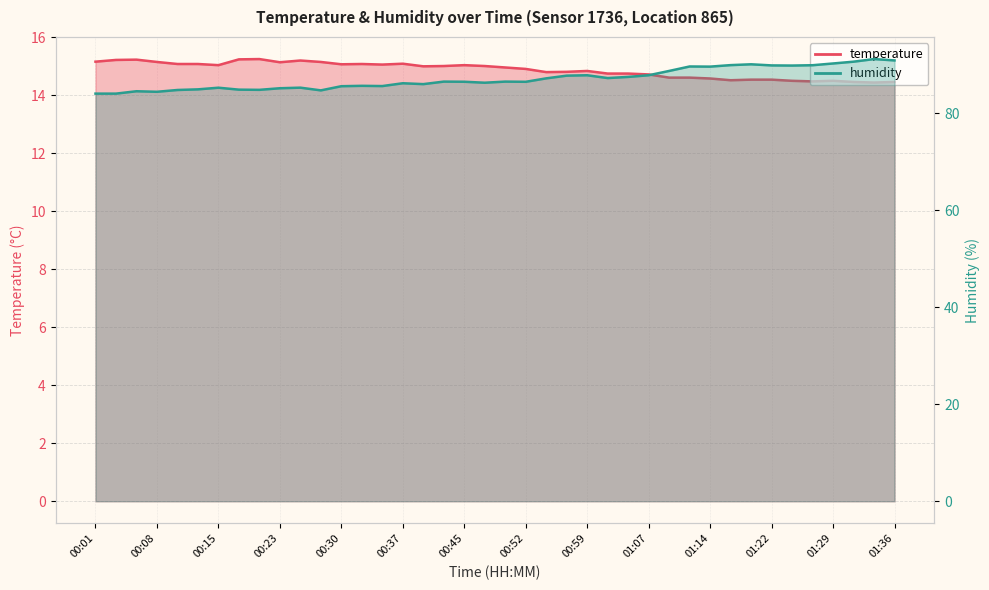

The temperature series shows 14.5 at 01:36. True or false?

True